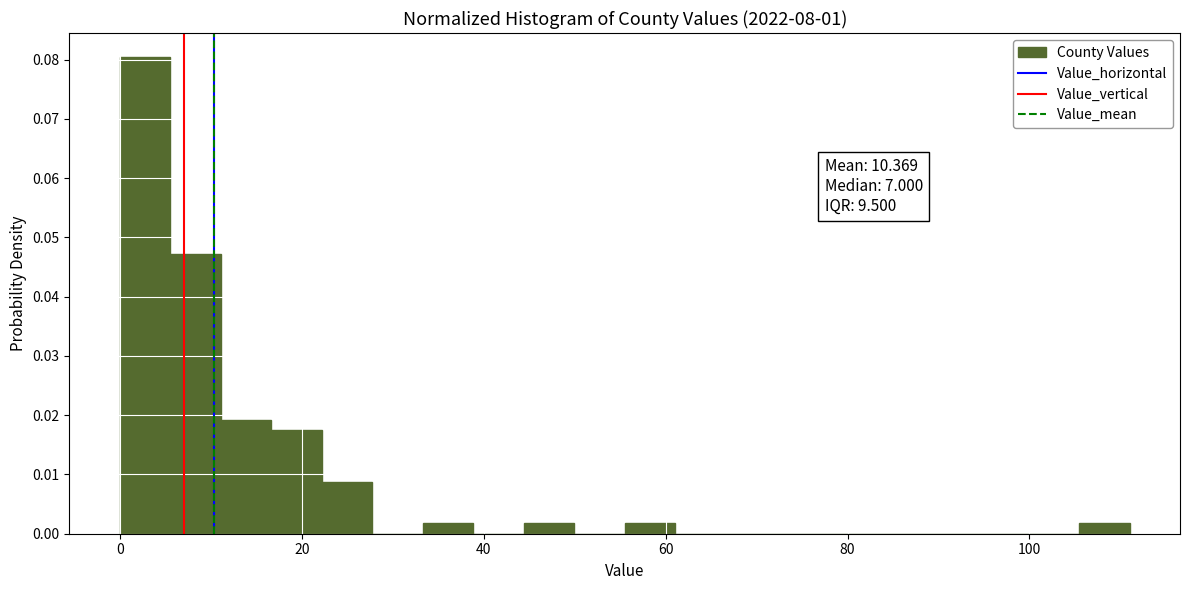

Read against the x-axis, roughly where is the centre of the tallest bar?

2